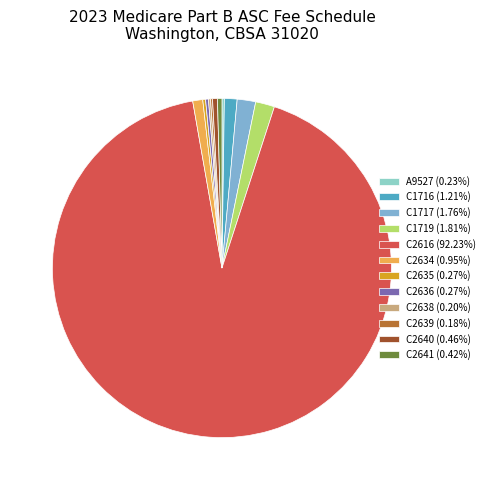

Does any single category account for the majority?

Yes